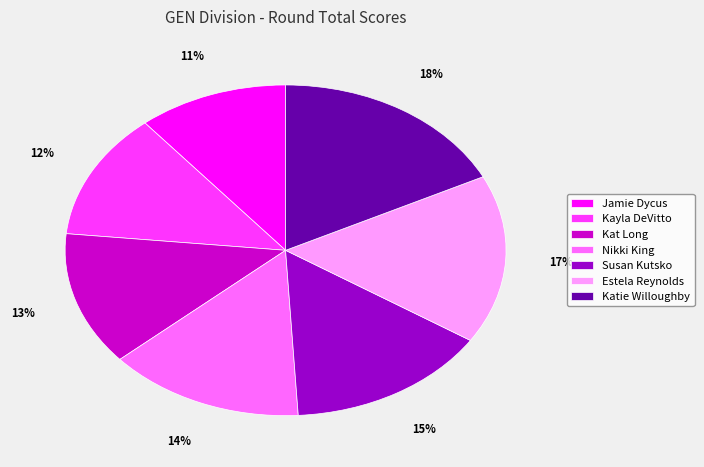

Is it true that Jamie Dycus is 16% of the pie?

False